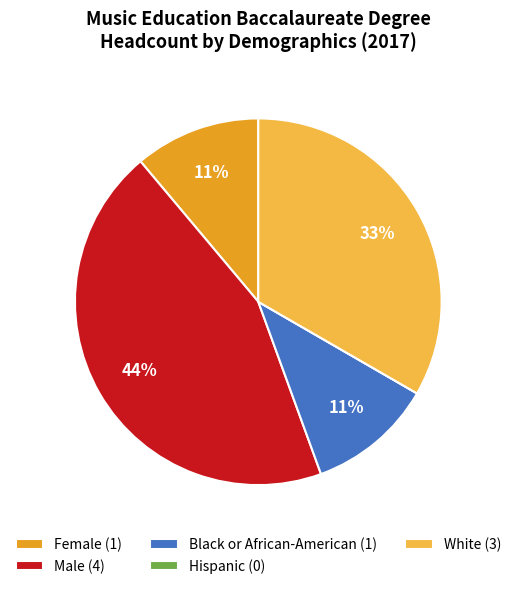

Is the sum of Black or African-American (1) and White (3) greater than half?

No